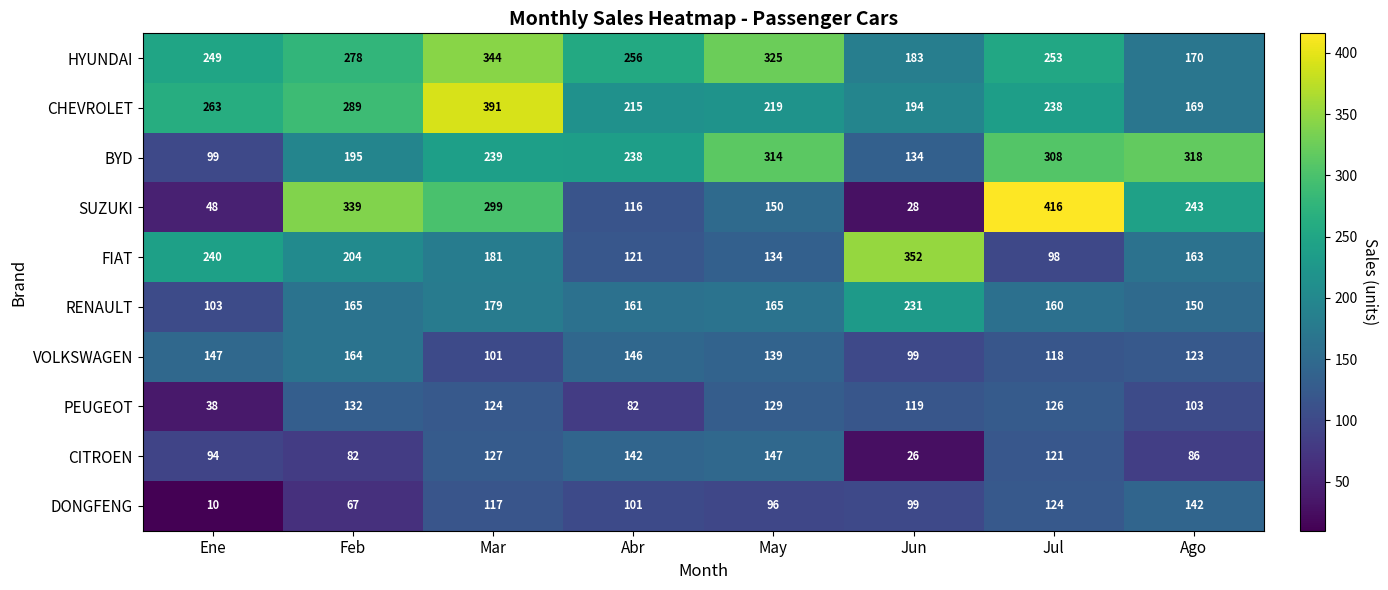

Which series has the largest range (max minus min)?

SUZUKI